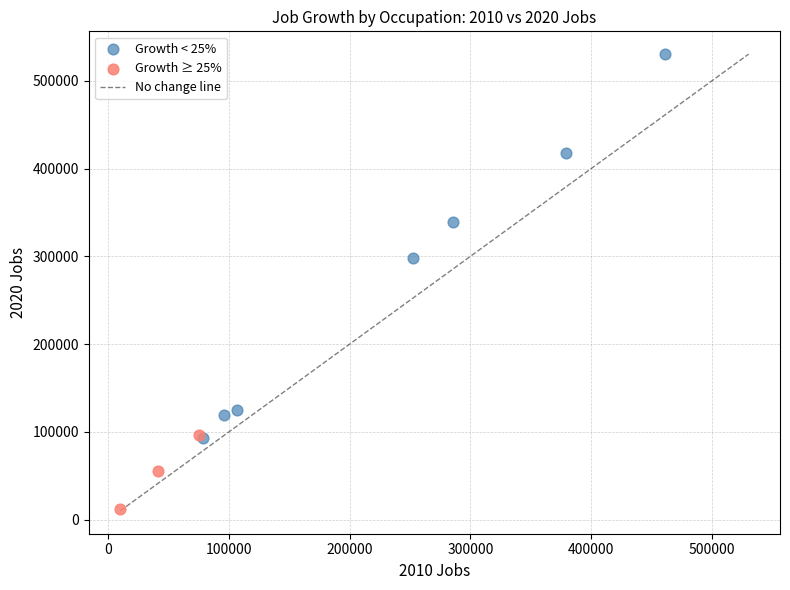

Which series reaches the minimum Y coordinate?

Growth ≥ 25%